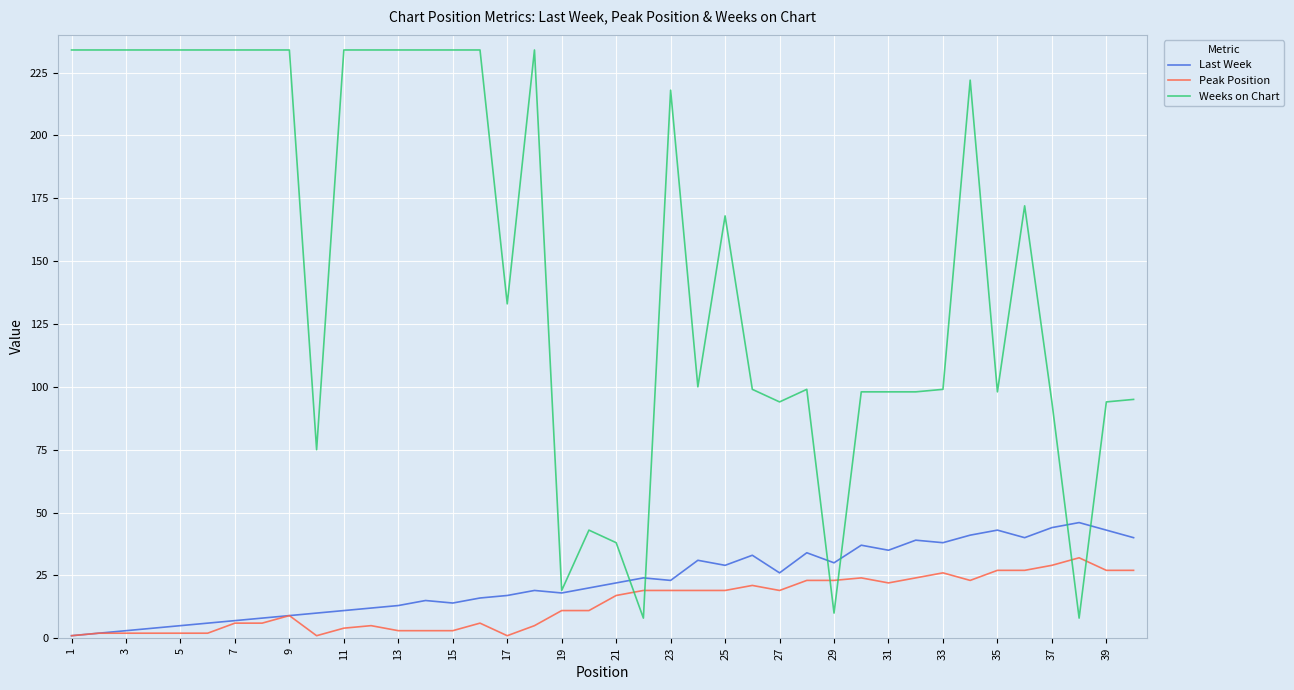

Is it true that Weeks on Chart equals 38 at 21?

True